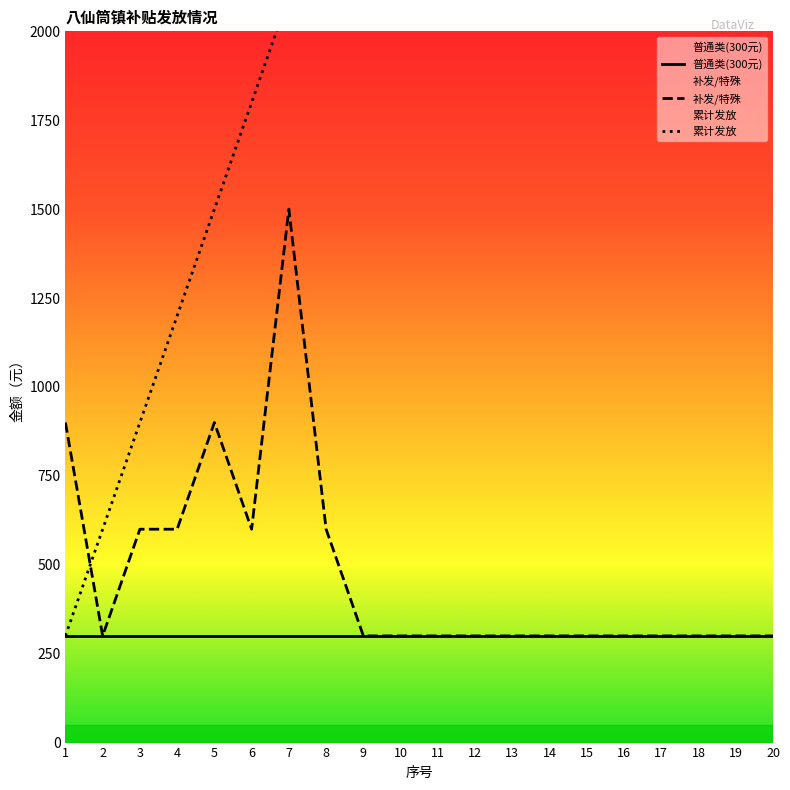

Is the value of 累计发放 at 2 greater than the value of 补发/特殊 at 19?

Yes